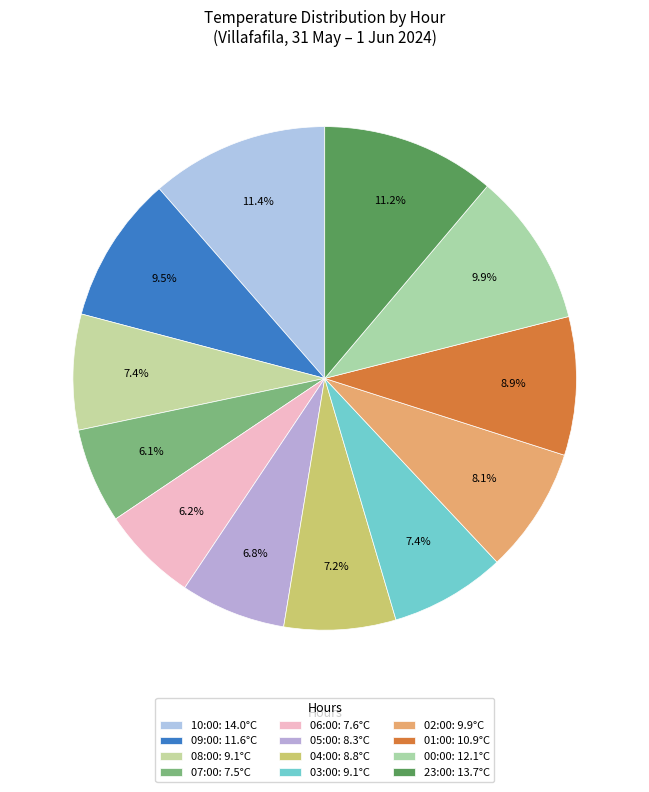

What percentage do 04:00 and 10:00 together represent?

18.6%